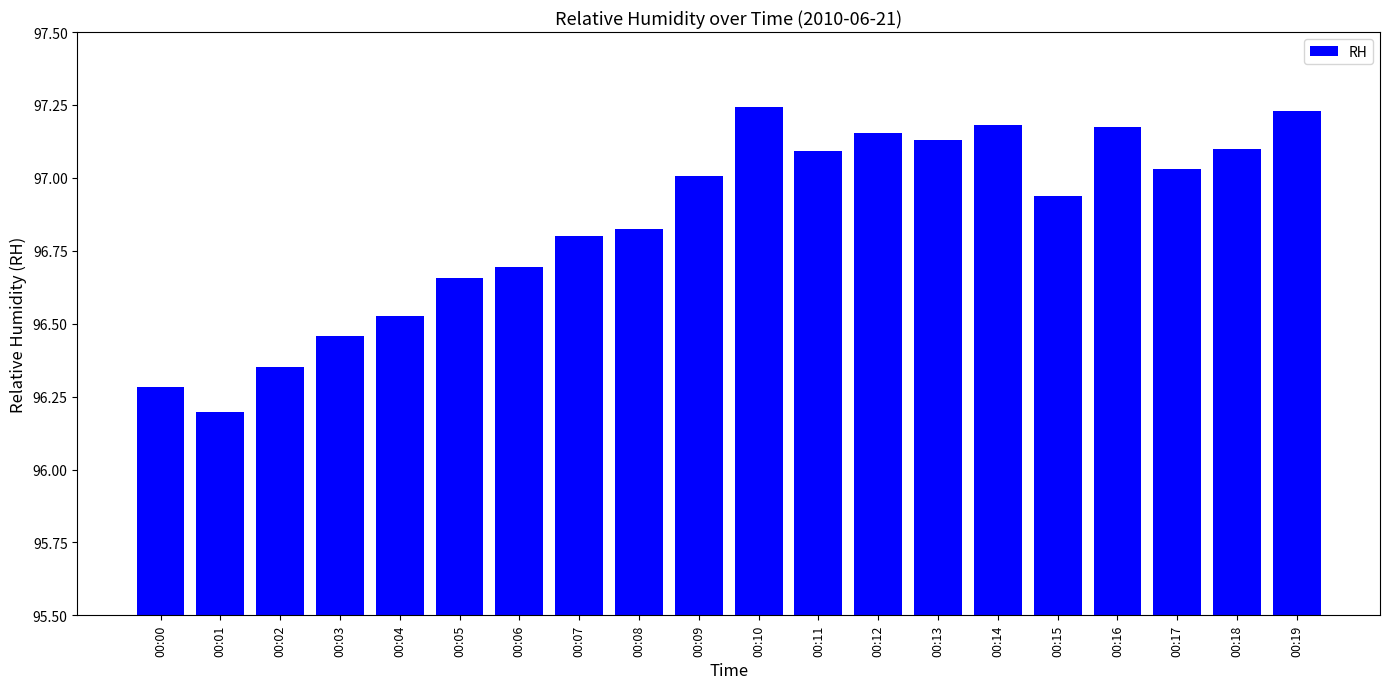

What is the change in value from 00:03 to 00:12?

+0.7